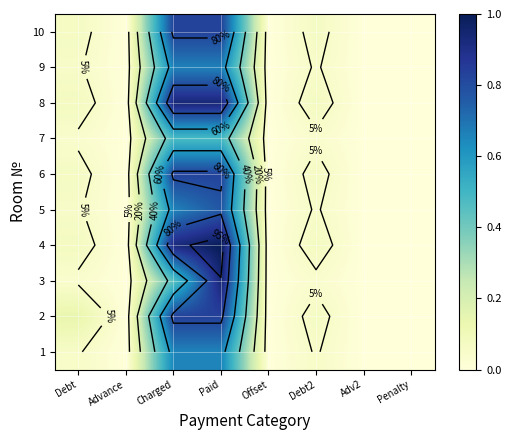

Between Charged and Debt2, which is larger?

Charged